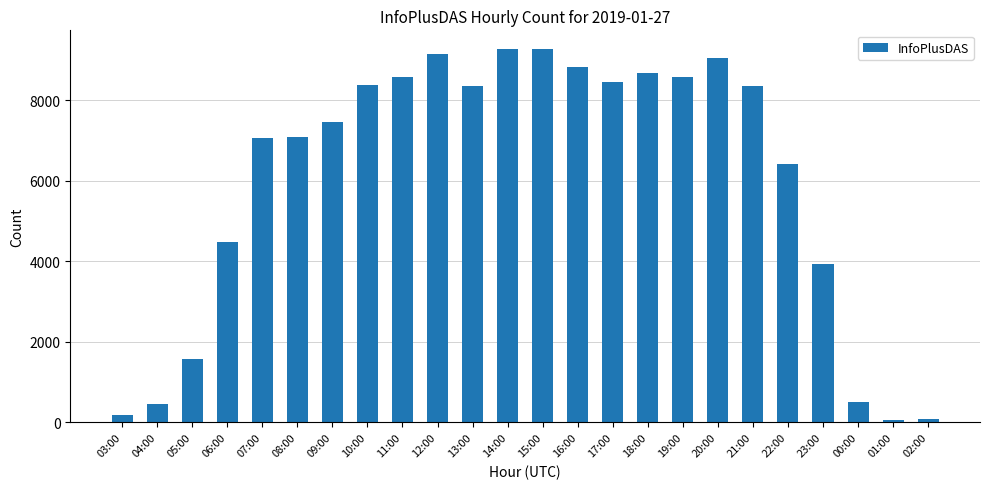

What is the greatest value displayed?

9266